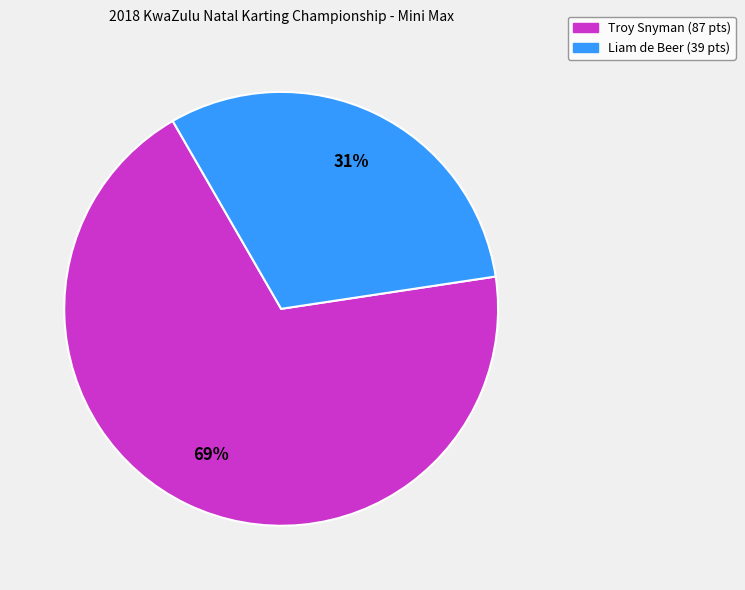

To the nearest percent, what portion does Liam de Beer represent?

31%